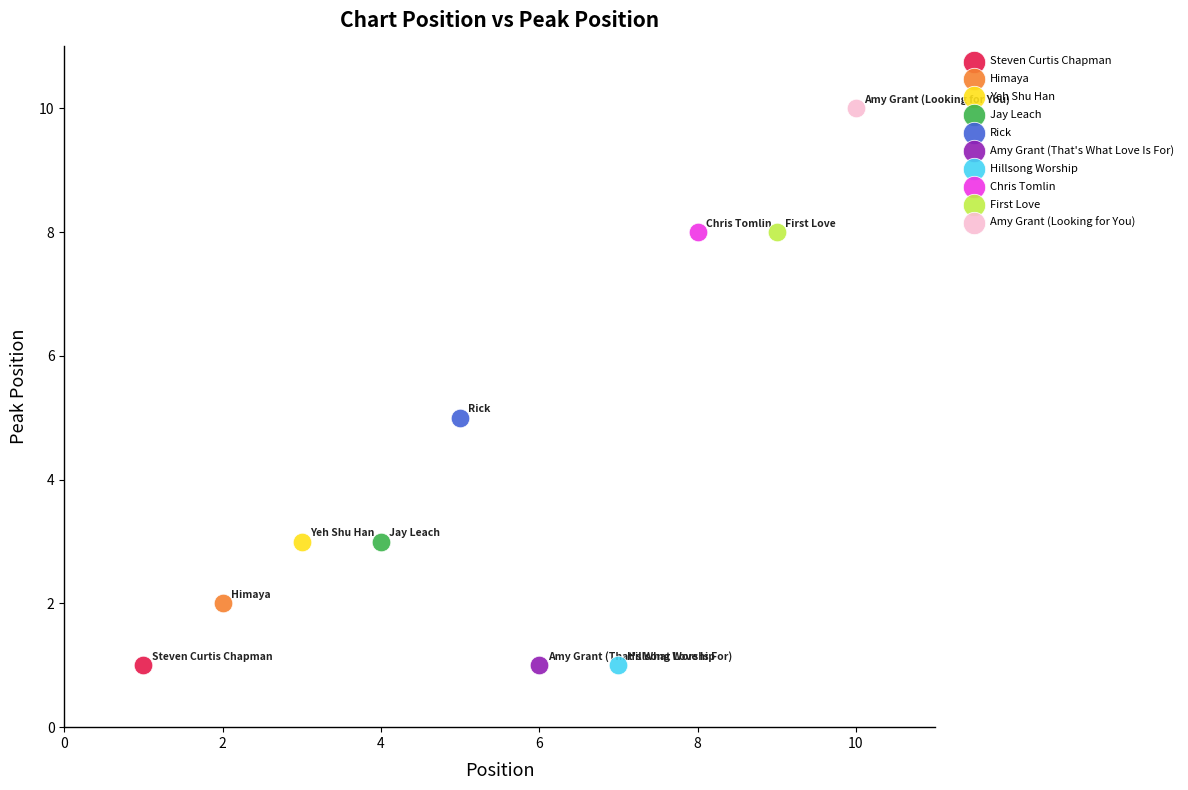

What are all the series names shown in the legend?

Steven Curtis Chapman, Himaya, Yeh Shu Han, Jay Leach, Rick, Amy Grant (That's What Love Is For), Hillsong Worship, Chris Tomlin, First Love, Amy Grant (Looking for You)